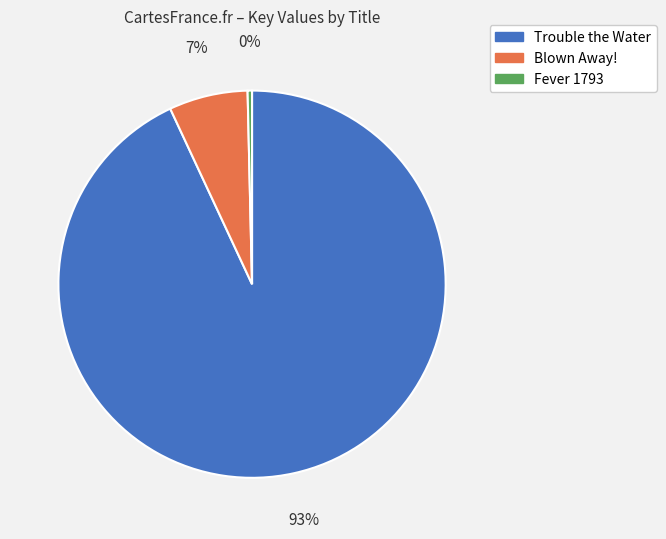

Rank the categories by value from highest to lowest.

Trouble the Water, Blown Away!, Fever 1793